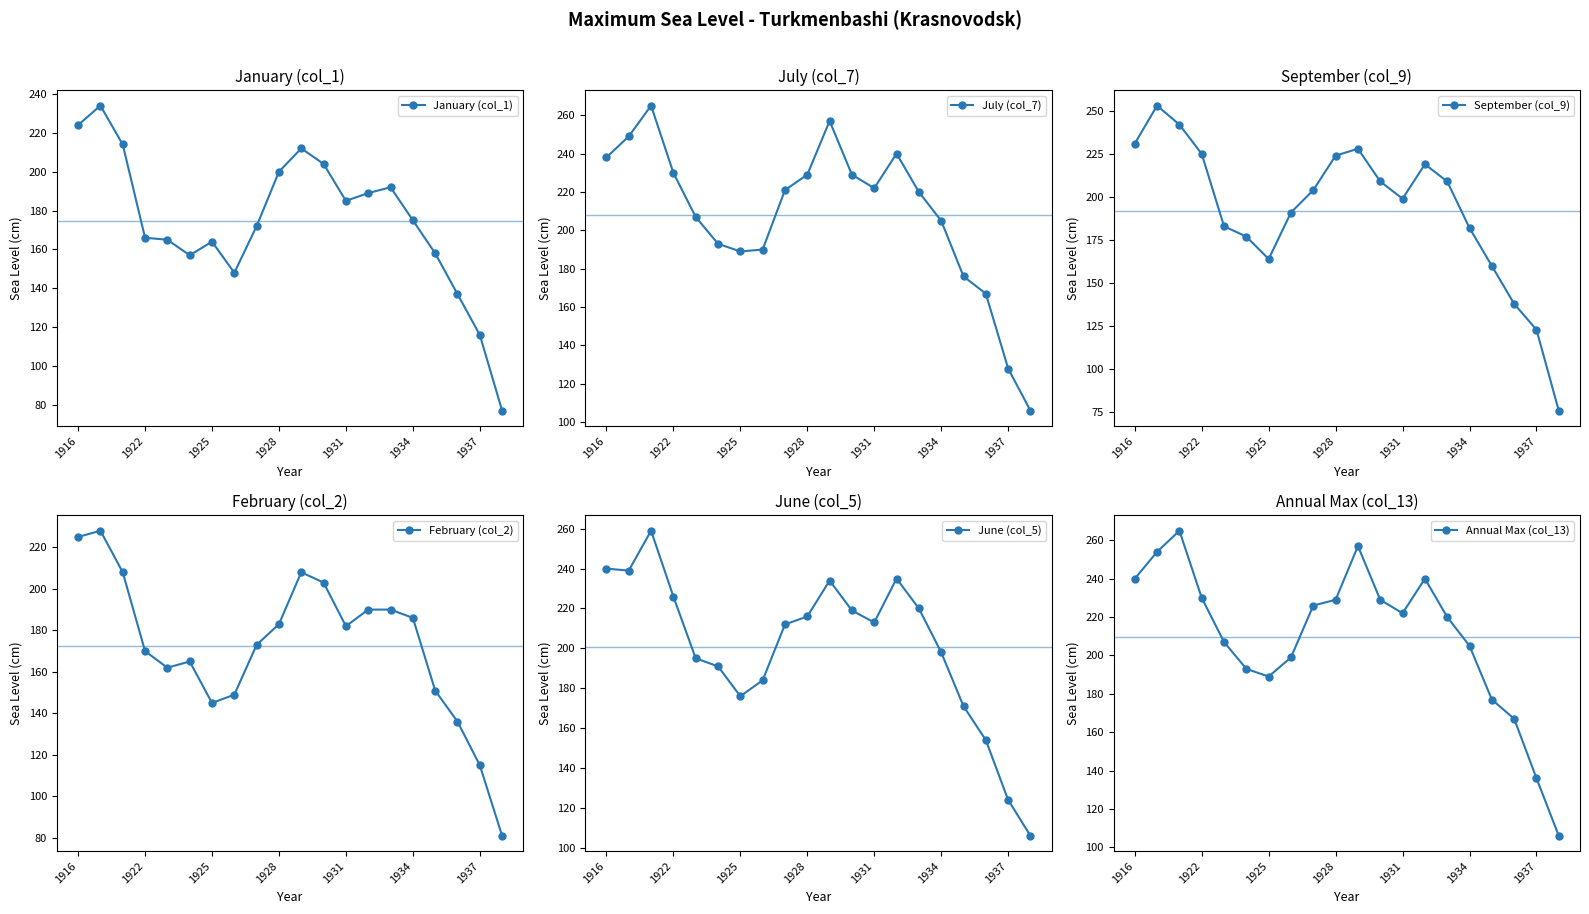

Is it true that June (col_5) equals 121 at 1931?

False